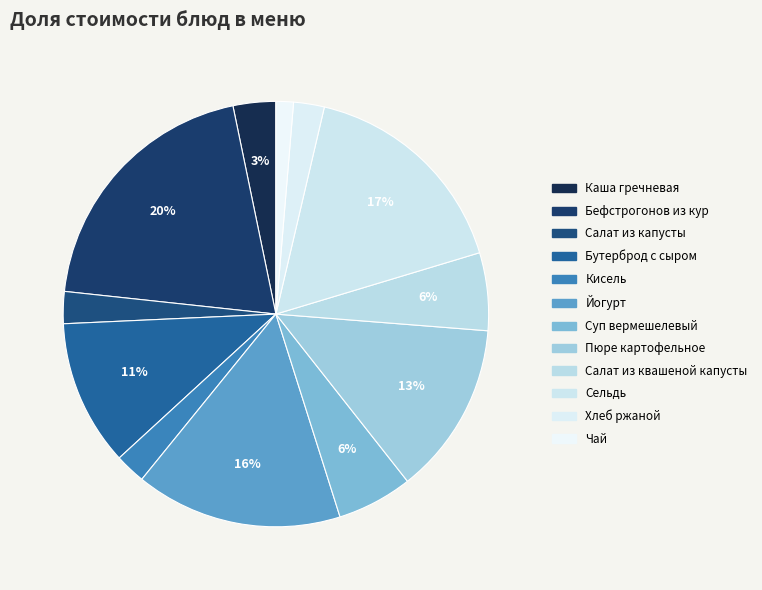

To the nearest percent, what portion does Чай represent?

1%